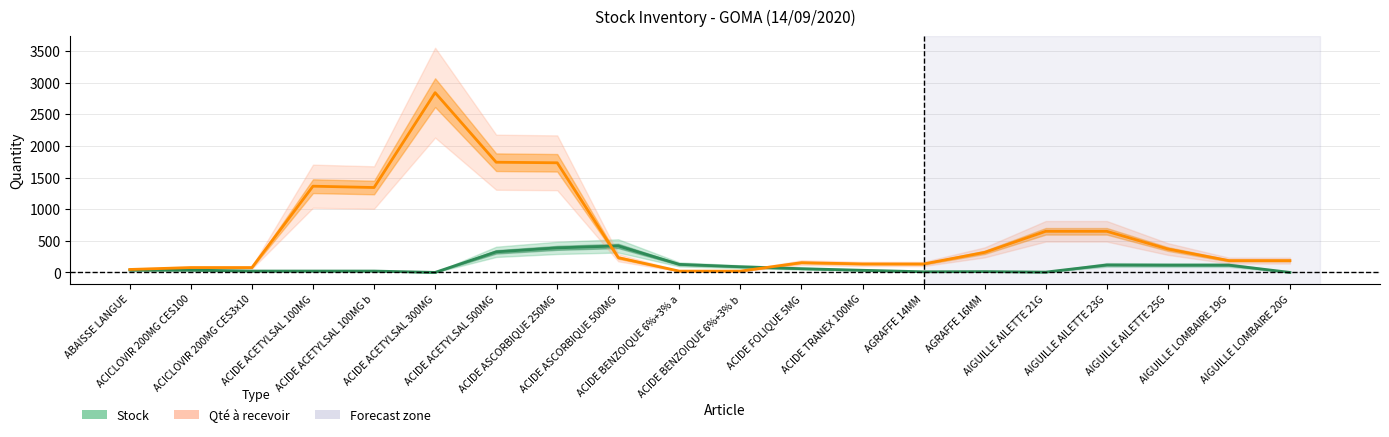

How many intersections are there between Stock (current) and Qté à recevoir?

2